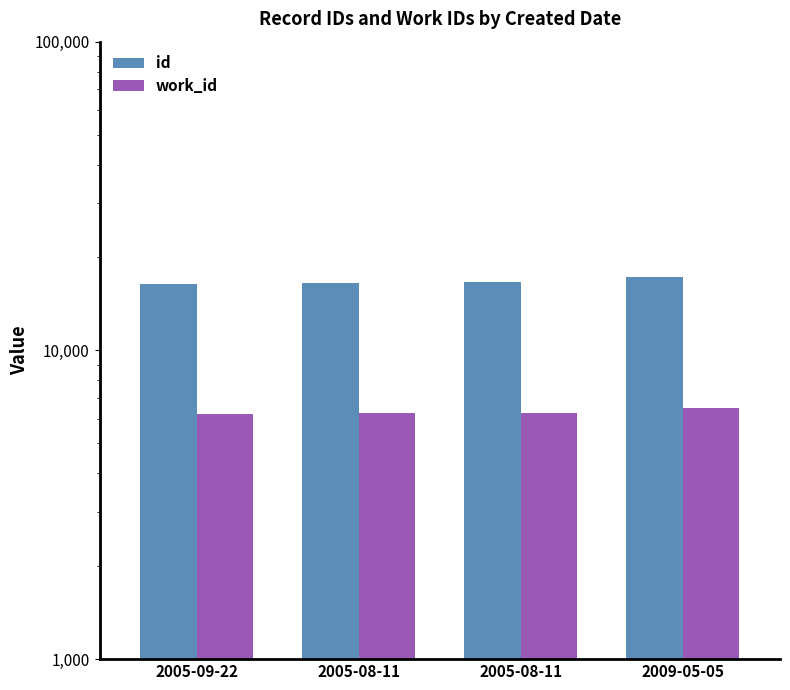

Where is work_id nearest to the value 6359?

2005-08-11